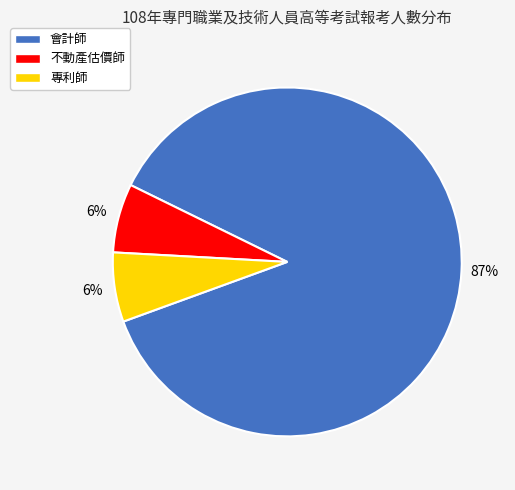

To the nearest percent, what is the average slice percentage?

33%